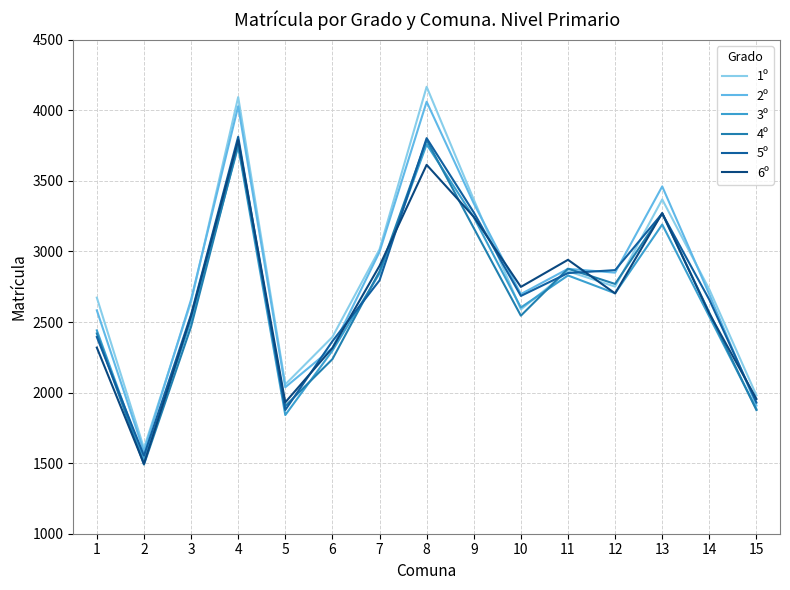

What is the value of the 5º point at the 7th from the left?

2795